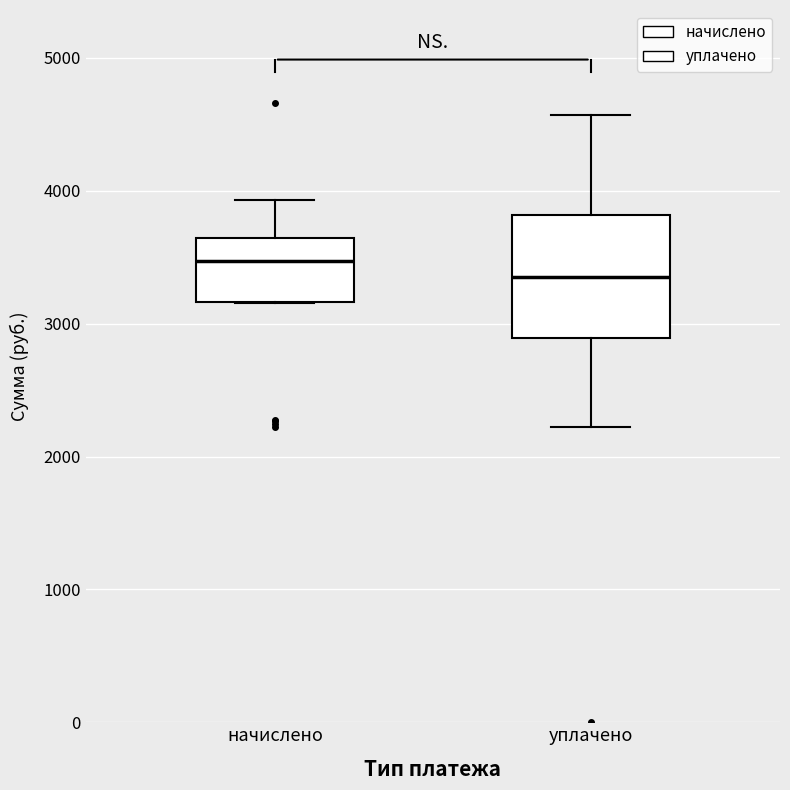

Reading left to right, read every box against the y-axis: the position of its median line, the range the box covers, and the ends of its whiskers. The values are not printed on the chart, so give them approximately, as read against the axis.

начислено: median 3500, box 3200 to 3600, whiskers 3200 to 3900
уплачено: median 3400, box 2900 to 3800, whiskers 2200 to 4600